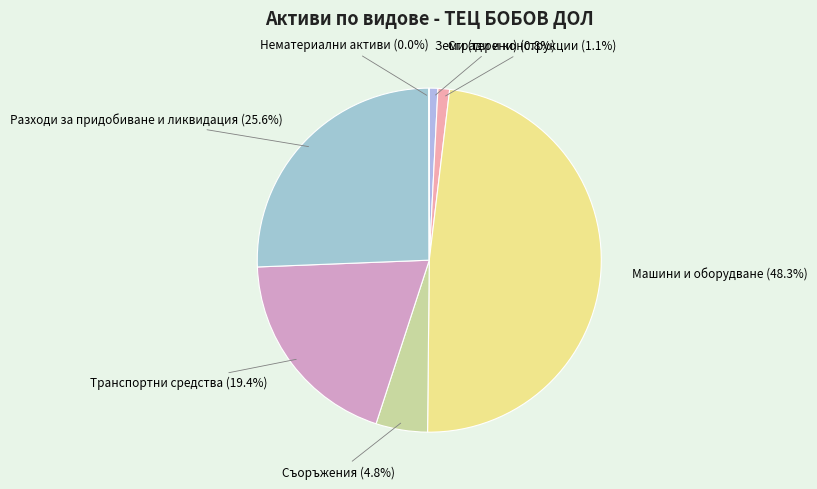

Is there any slice that represents more than half of the pie?

No